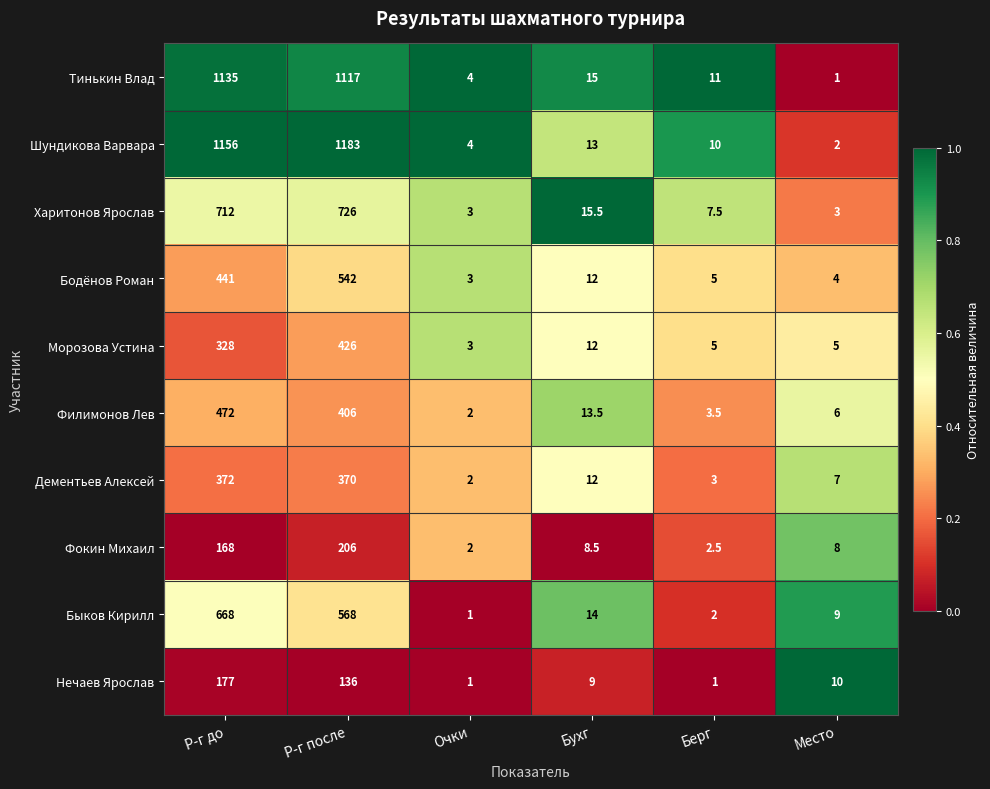

How many series are shown in this chart?

10